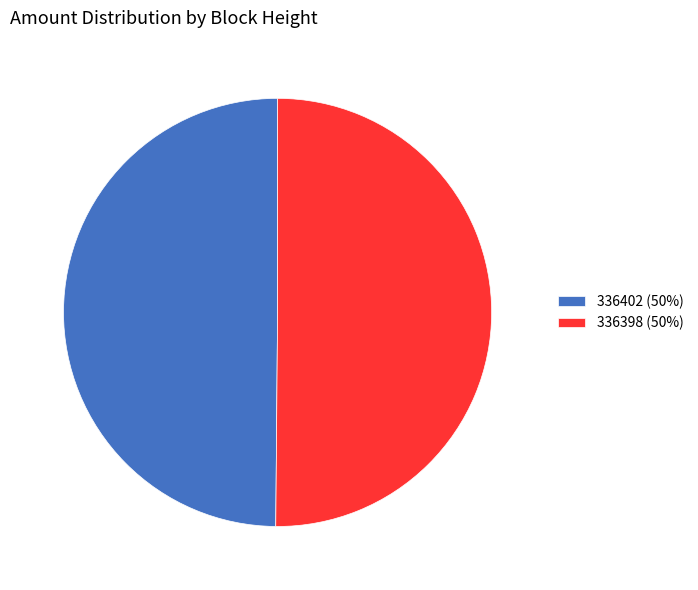

Combined, do 336398 (50%) and 336402 (50%) account for over 50%?

Yes